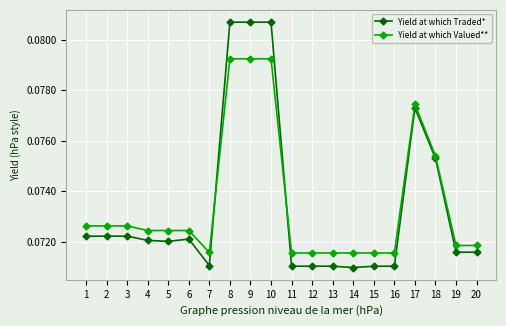

Which series ends up on top after the final intersection of Yield at which Valued** and Yield at which Traded*?

Yield at which Valued**